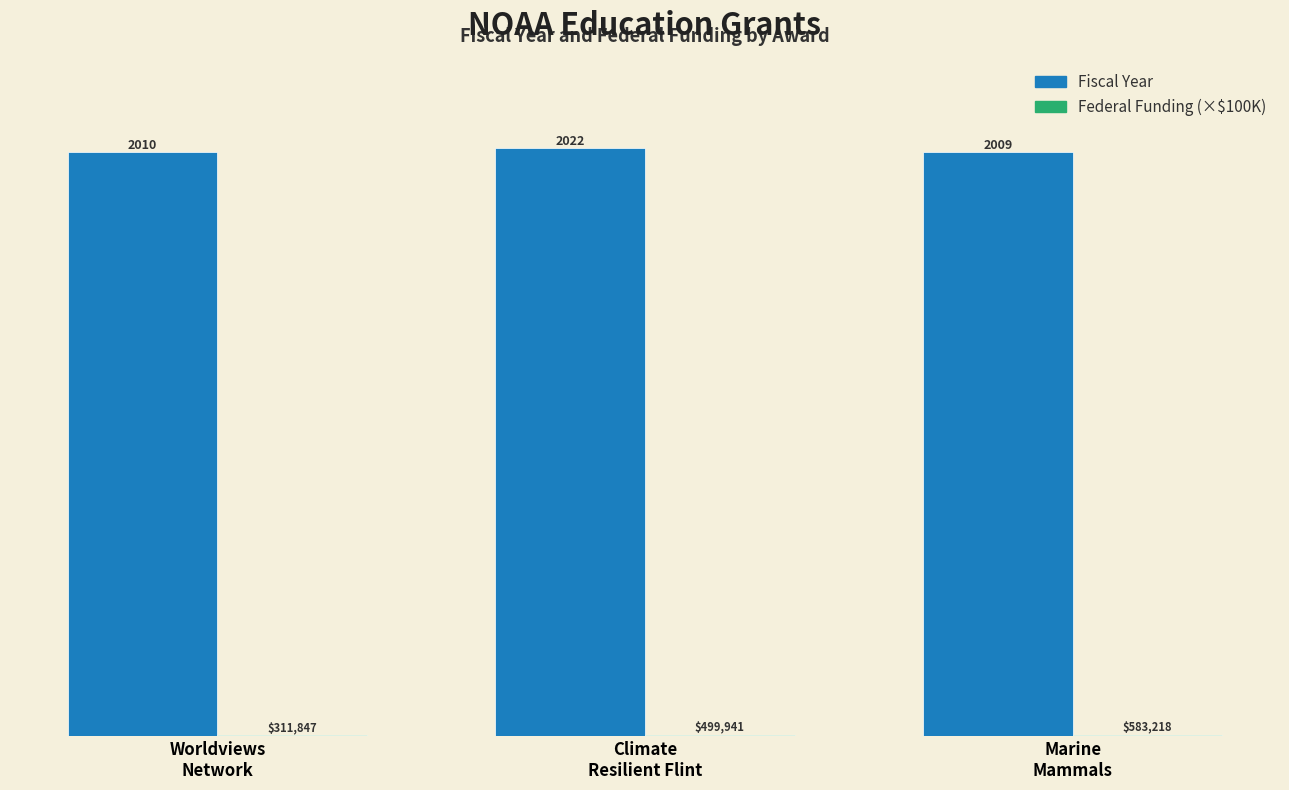

What is the sum of all Fiscal Year values?

6041.0